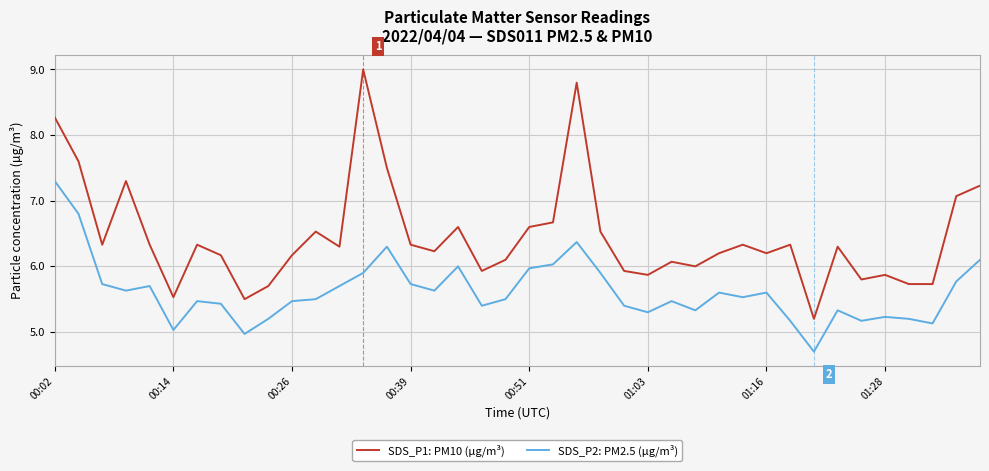

What is the minimum value shown in the chart?

4.7